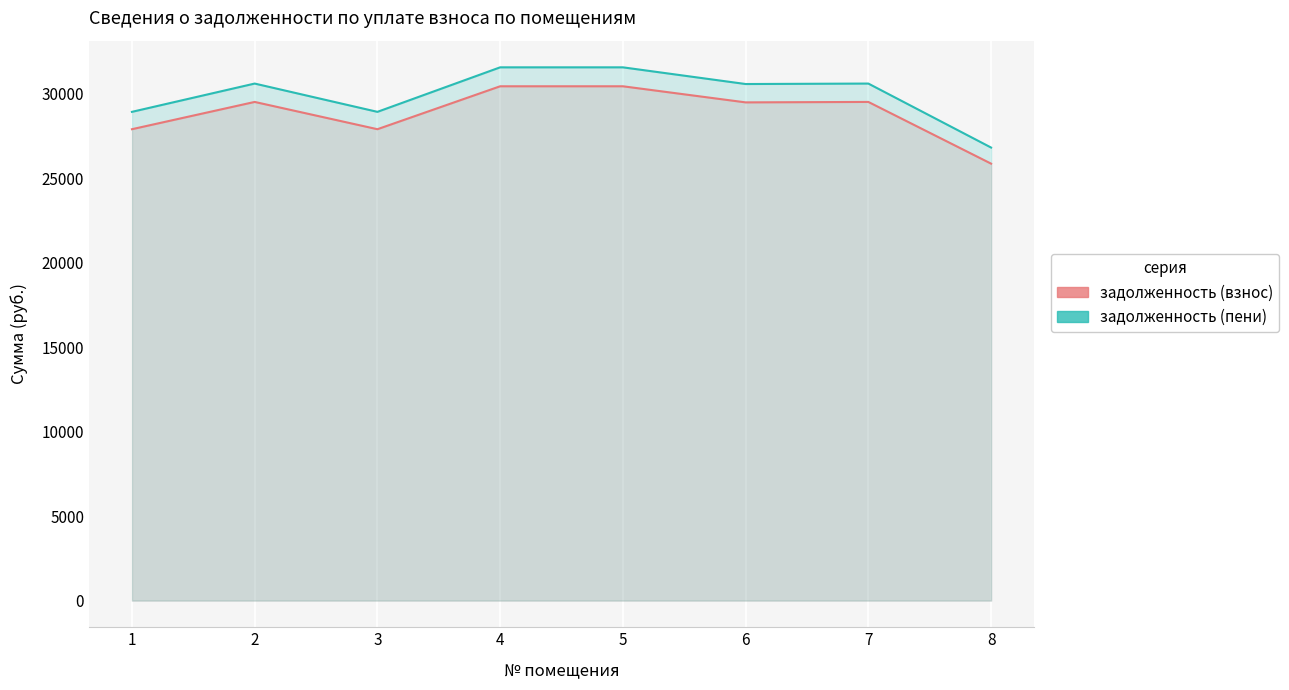

True or false: задолженность (взнос) has more than 2 interior local peaks.

False